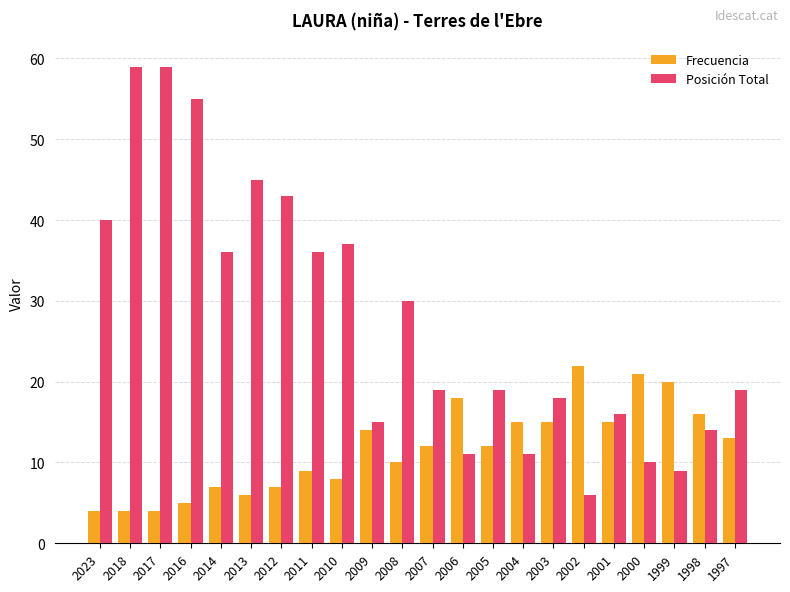

Where is Posición Total nearest to the value 32?

2008